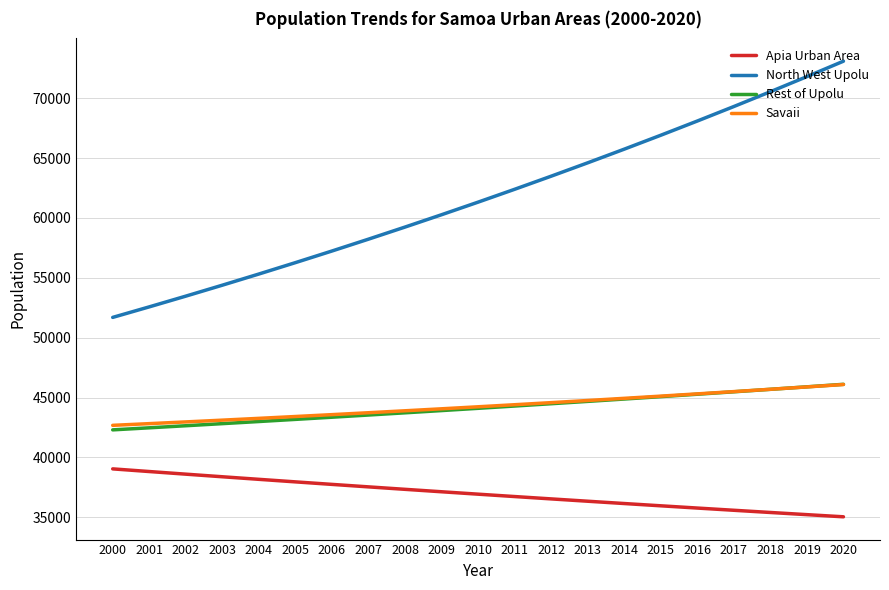

Is the value of Apia Urban Area at 2014 greater than the value of North West Upolu at 2007?

No